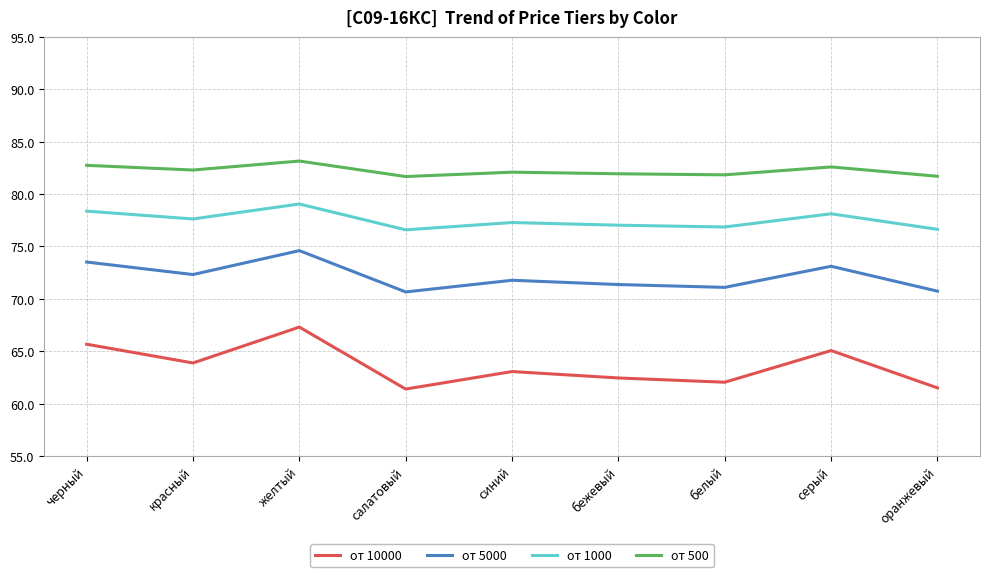

True or false: от 1000 has more than 0 points higher than both neighbors.

True